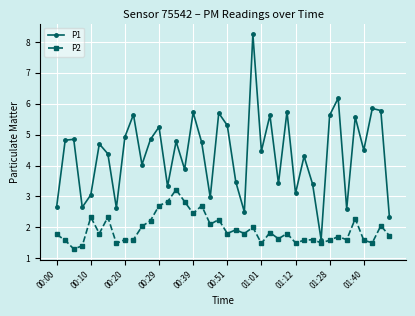

Rank the series by their average value, from lowest to highest.

P2, P1